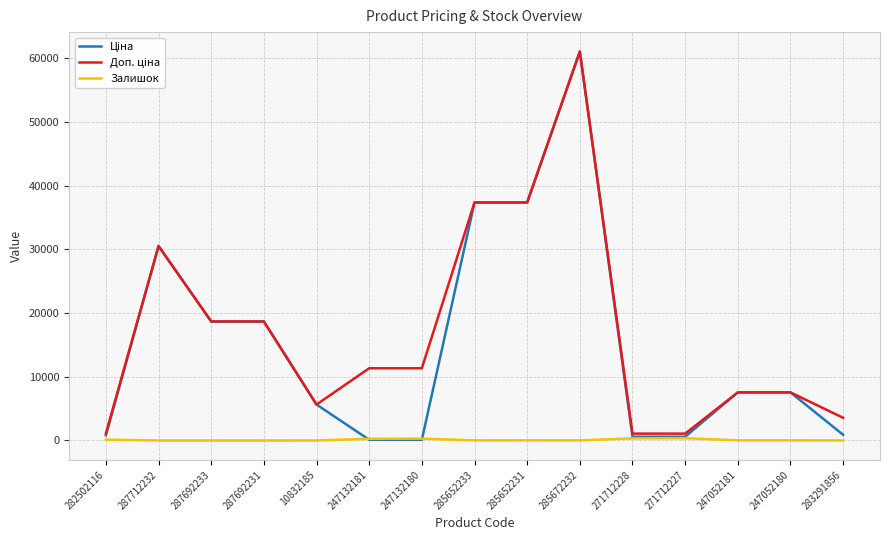

True or false: Залишок has more than 1 interior local peaks.

True